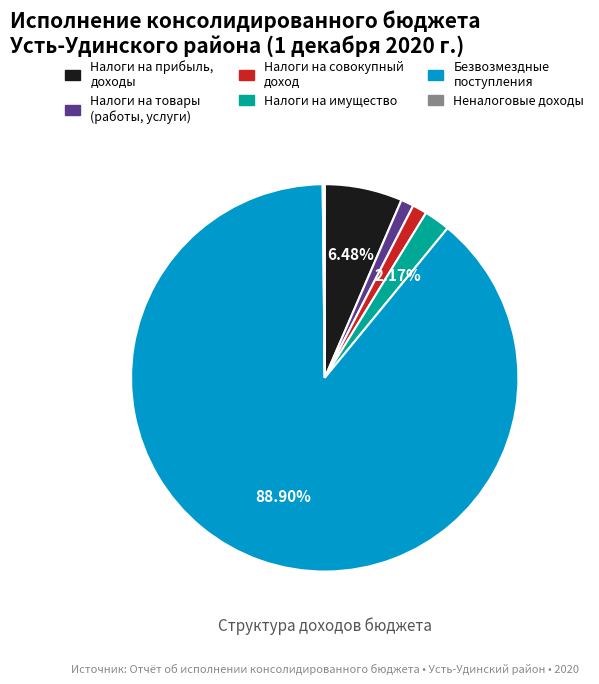

Is the sum of Безвозмездные поступления and Налоги на совокупный доход greater than half?

Yes